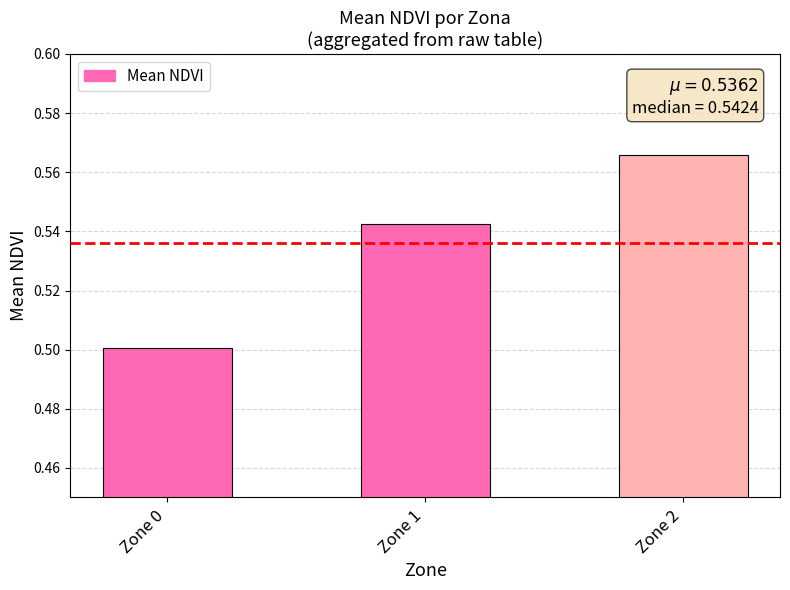

Count the values in the range 0 to 1.

3